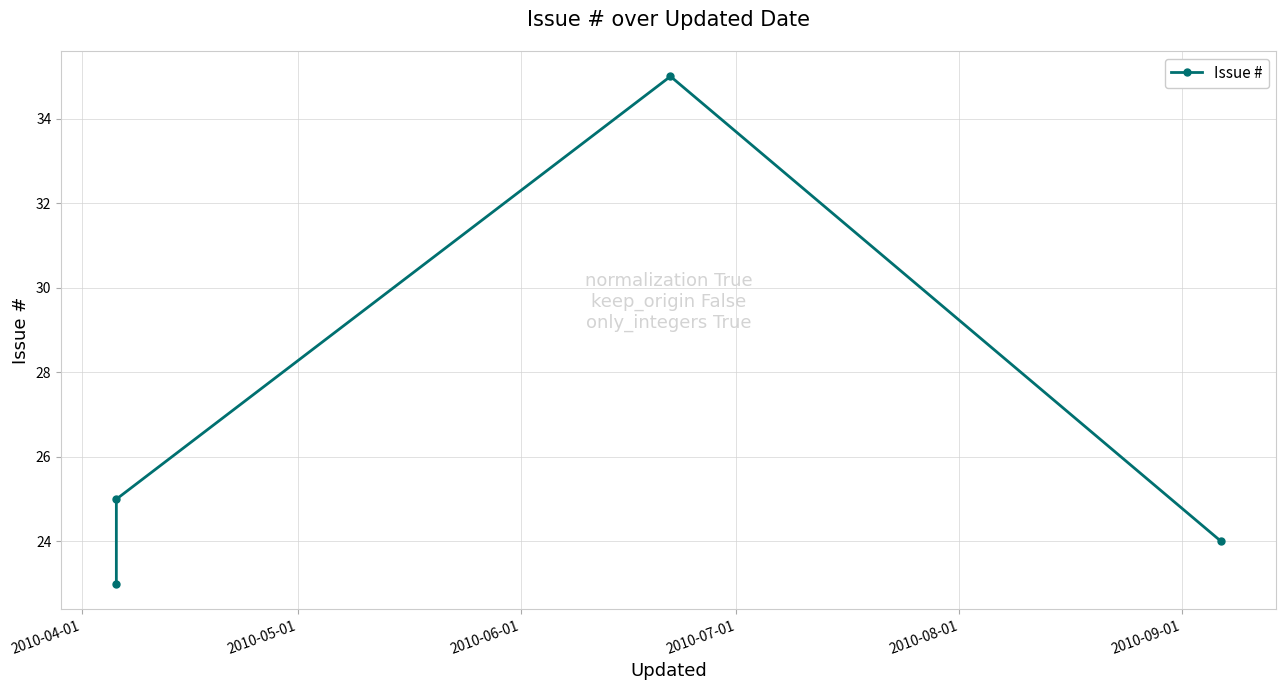

What is the value of the 1st point from the left?

23